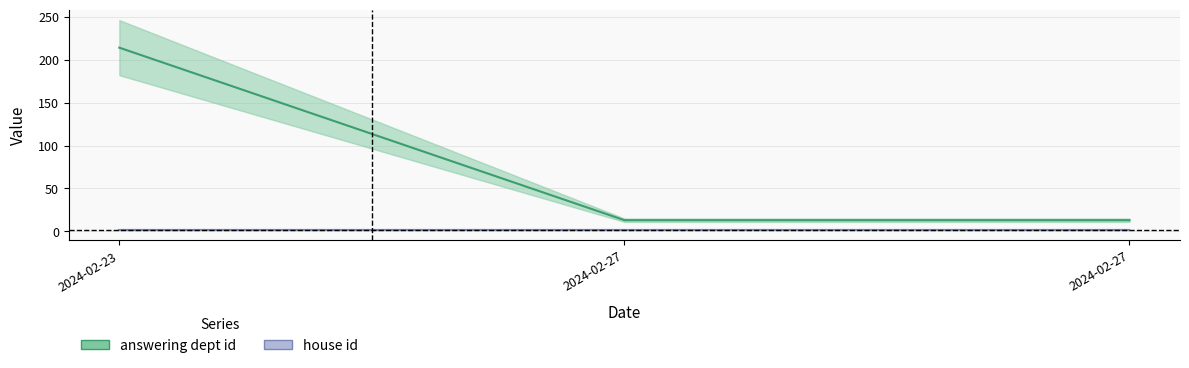

The value at 2024-02-23 is 135. True or false?

False